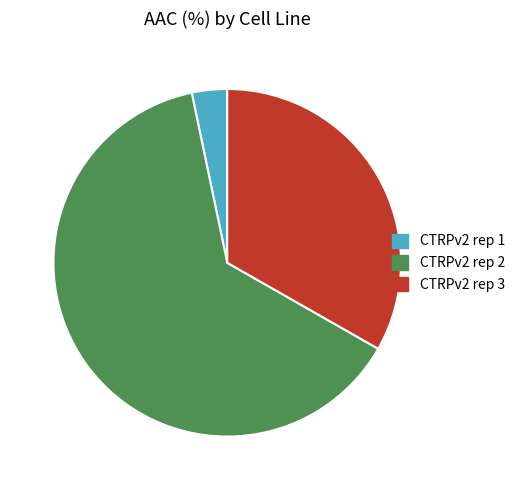

Rank the categories by value from lowest to highest.

CTRPv2 rep 1, CTRPv2 rep 3, CTRPv2 rep 2